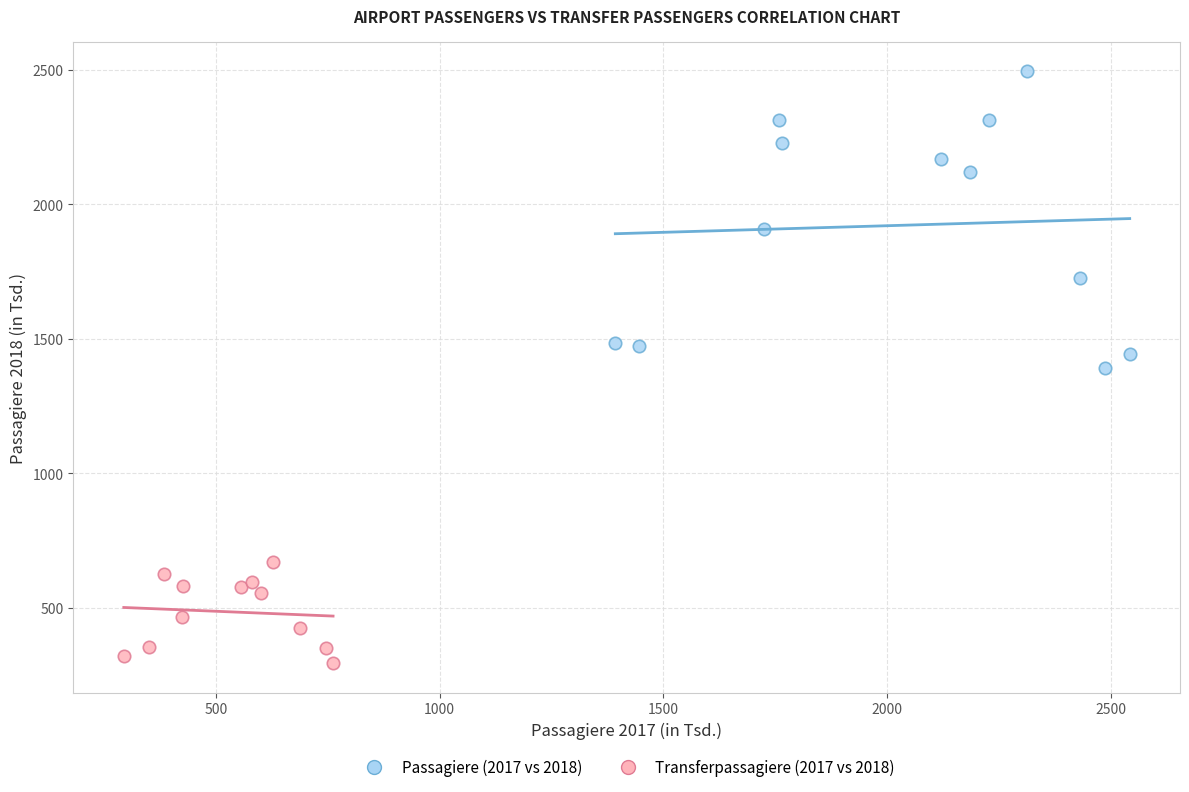

Which series contains the highest Y value?

Passagiere (2017 vs 2018)